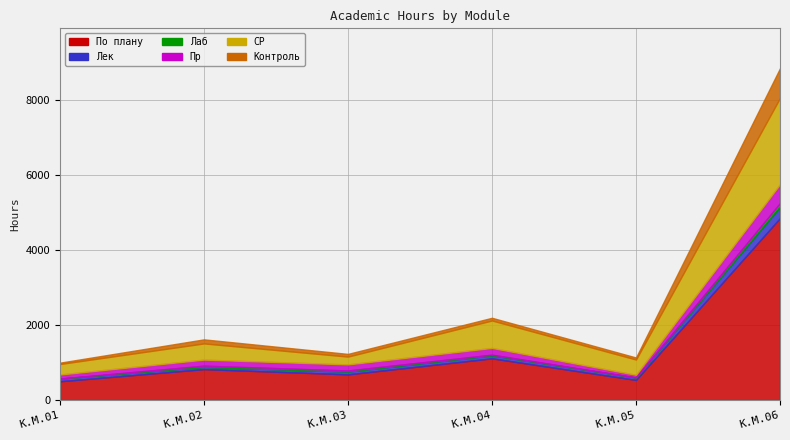

What is the value of the Лек point at the 2nd from the left?

56